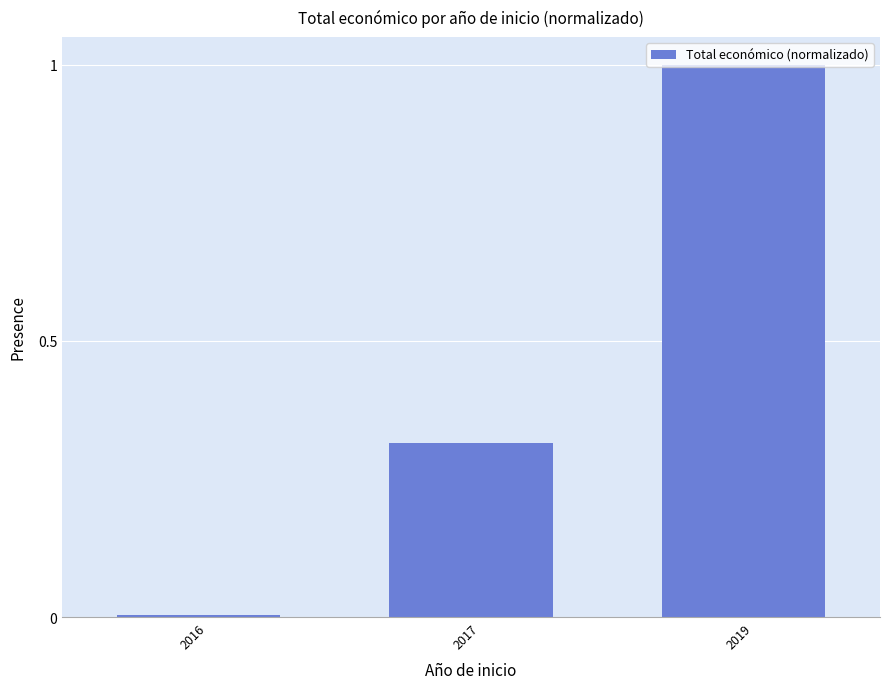

Read the value at 2019.

1.0